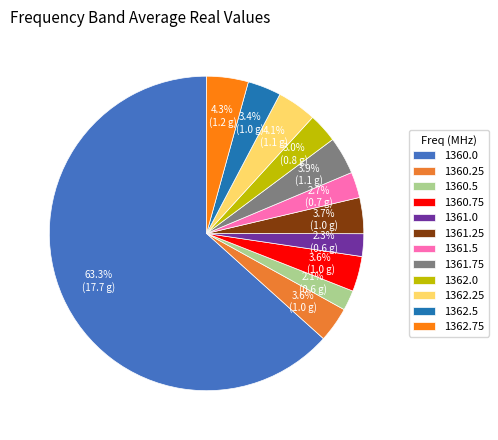

What is the largest slice in the pie chart?

1360.0